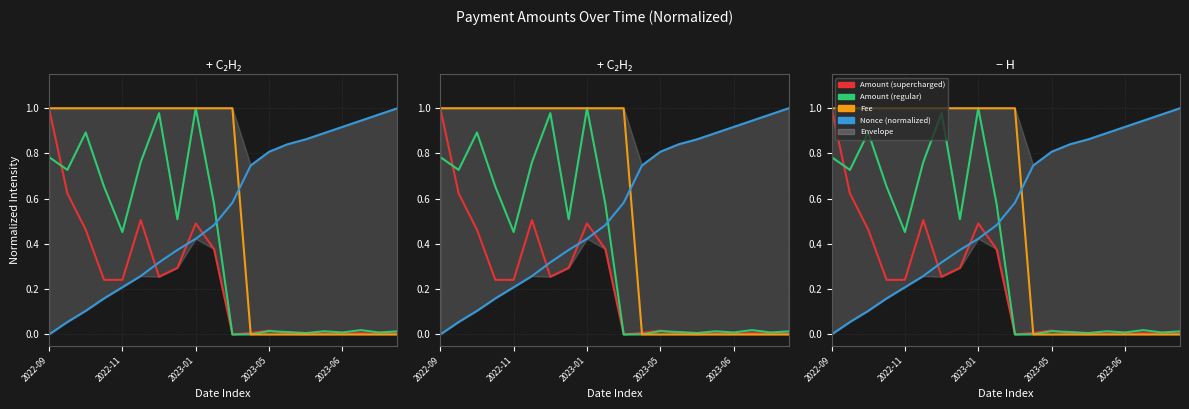

Is the value of Nonce (normalized) at 15 greater than the value of Amount (regular) at 6?

No